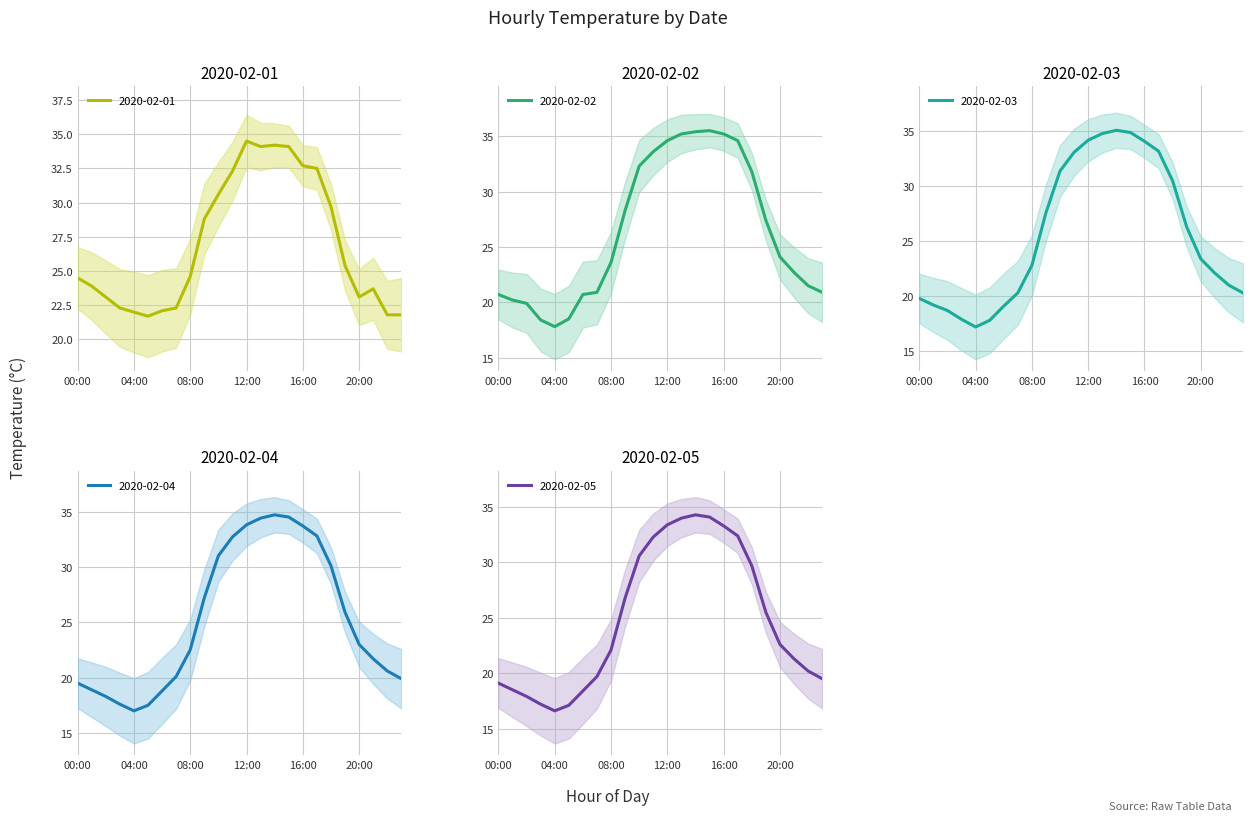

After their last crossing, which series has the higher values: 2020-02-01 or 2020-02-04?

2020-02-01